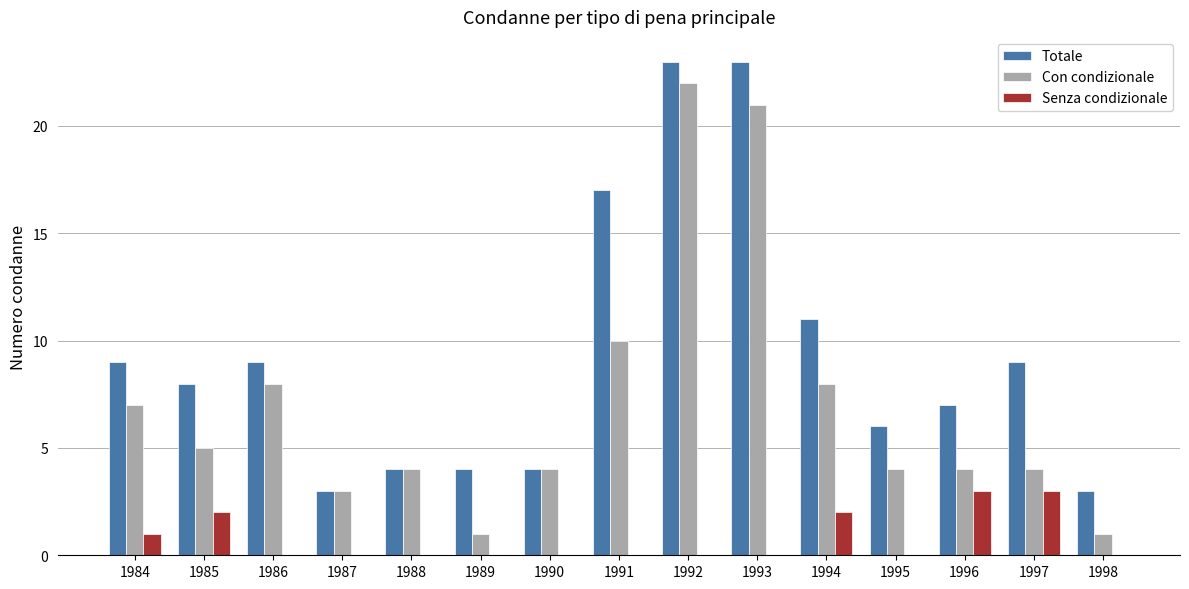

The value of Totale at 1987 is 2. True or false?

False